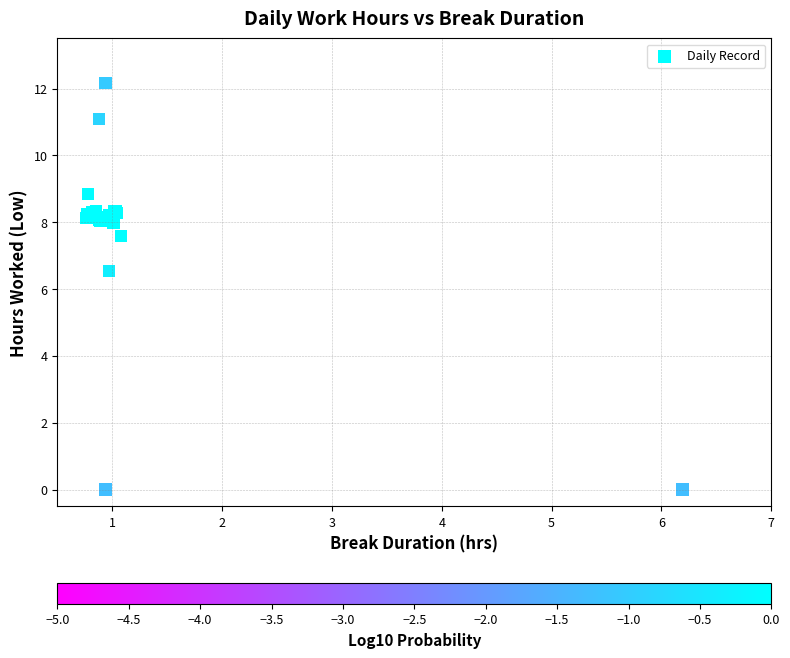

What Y value in the scatter plot is closest to 6?

6.5